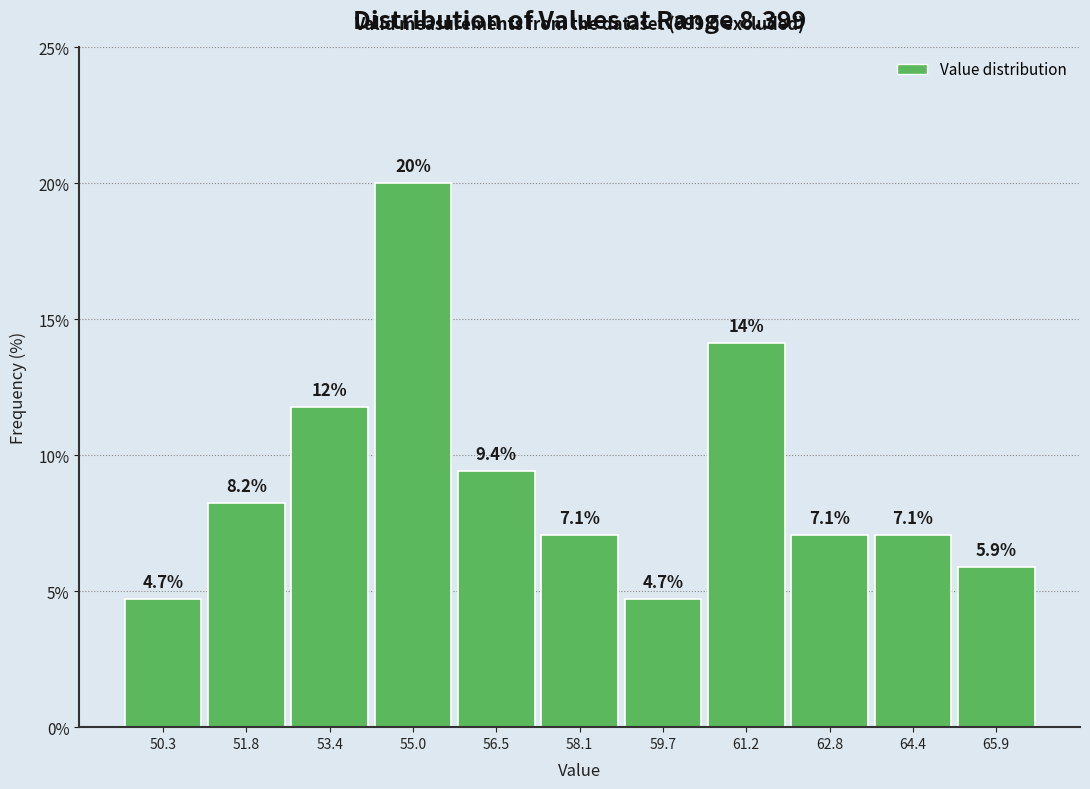

Over which range of the x-axis is the bar tallest?

54.2 to 55.8